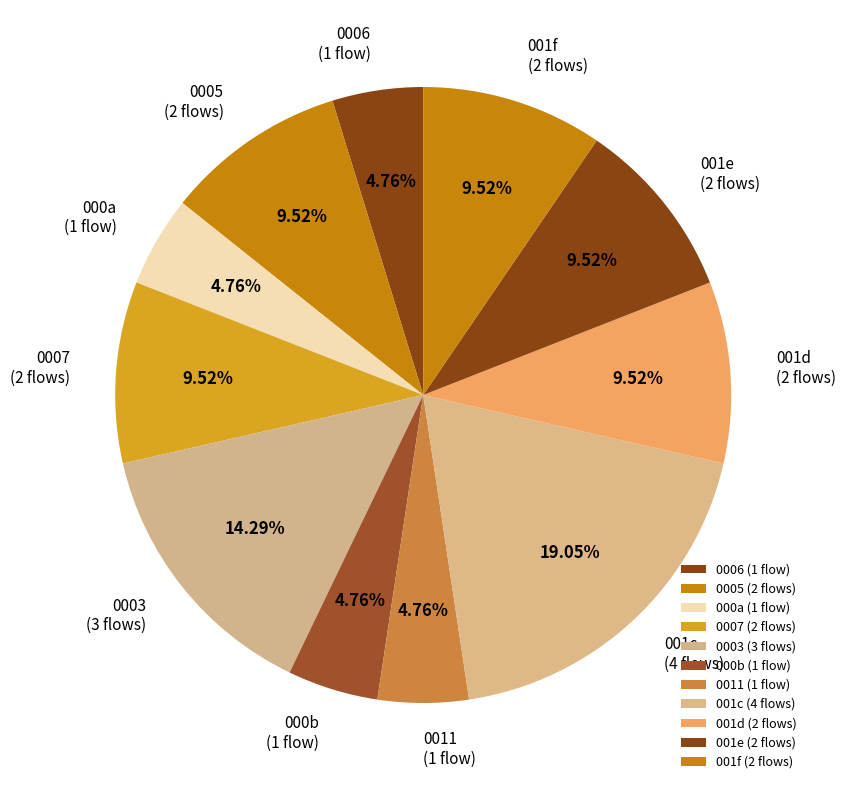

Do 001e (2 flows) and 0007 (2 flows) together represent more than half of the pie?

No